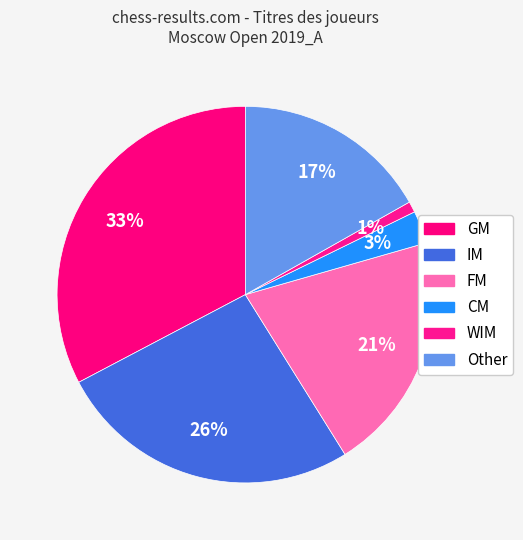

Which slice is the smallest?

WIM